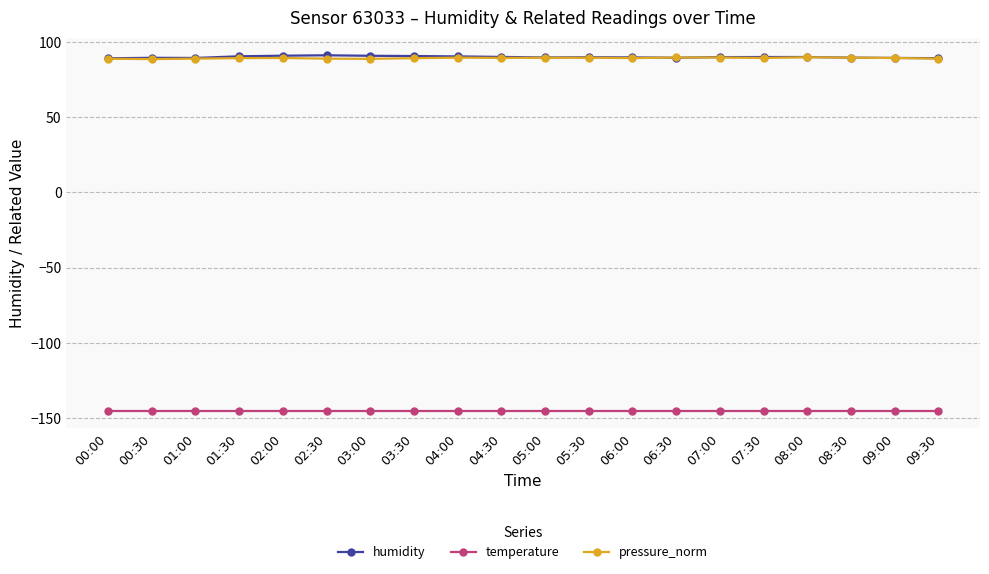

Is it true that humidity equals 123.9 at 07:30?

False